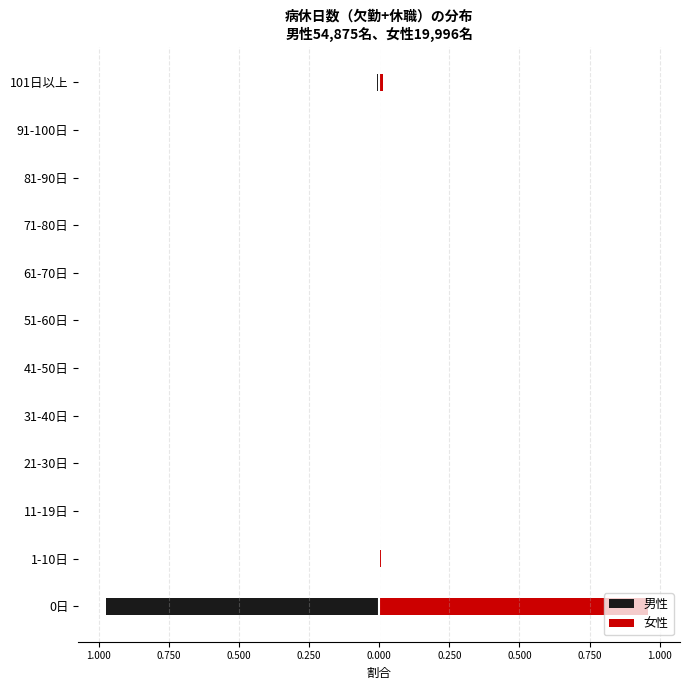

Is it true that 女性 equals 0.0 at 41-50日?

False